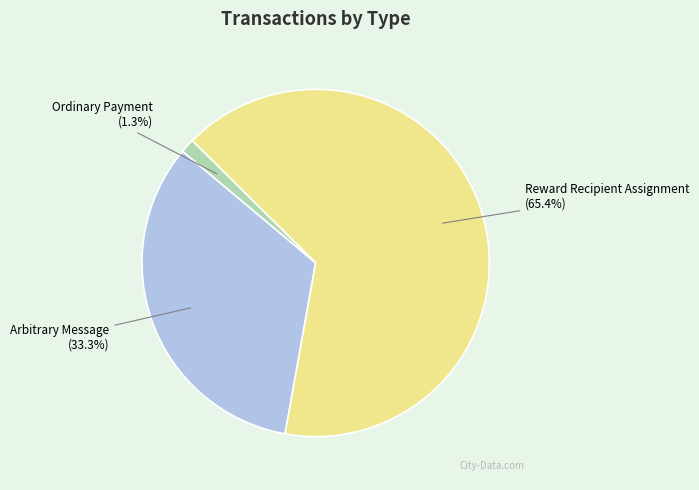

To the nearest percent, what is the difference between the largest and smallest slice percentages?

64%